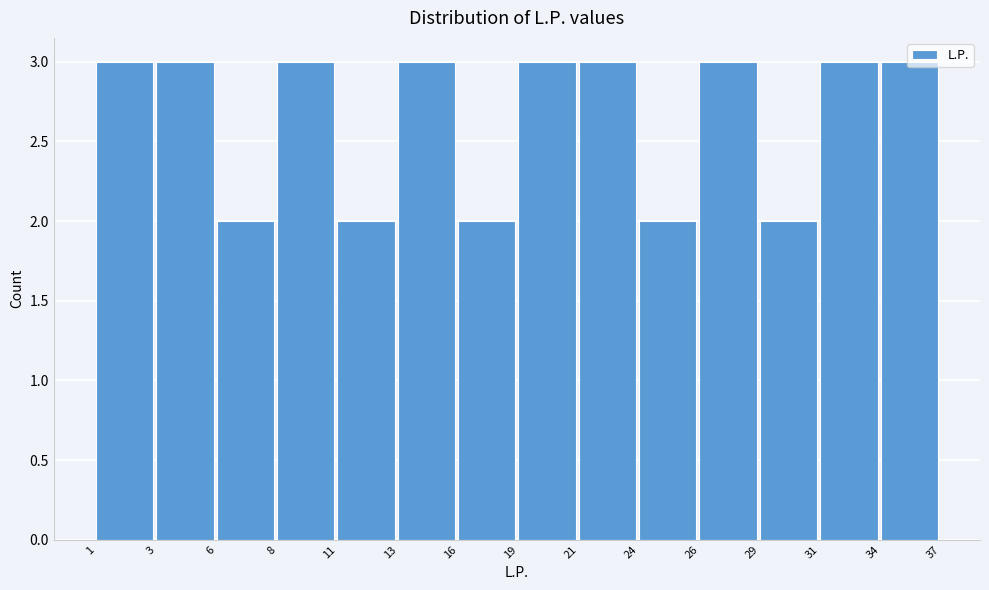

What is the sum of all values?

37